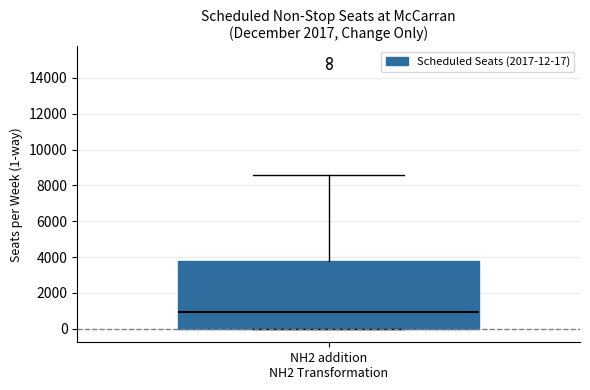

Read this box plot against the y-axis: the position of the median line, the range covered by the box, and the ends of both whiskers. The values are not printed on the chart, so give them approximately, as read against the axis.

median 1000, box 0 to 3800, whiskers 0 to 8600